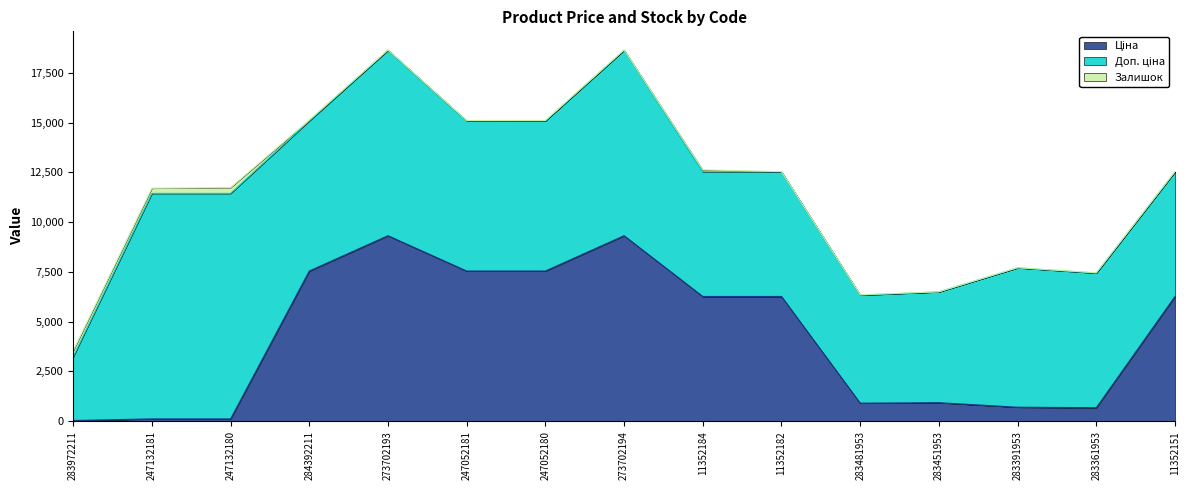

What is the label of the 5th point from the left?

273702193